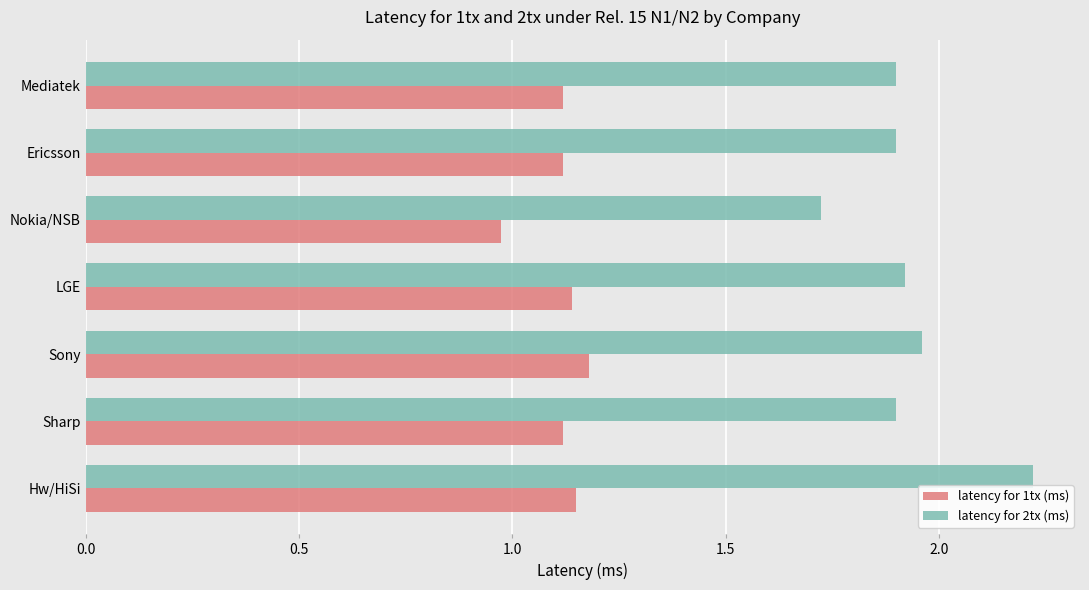

The value of latency for 1tx (ms) at LGE is 0.7. True or false?

False